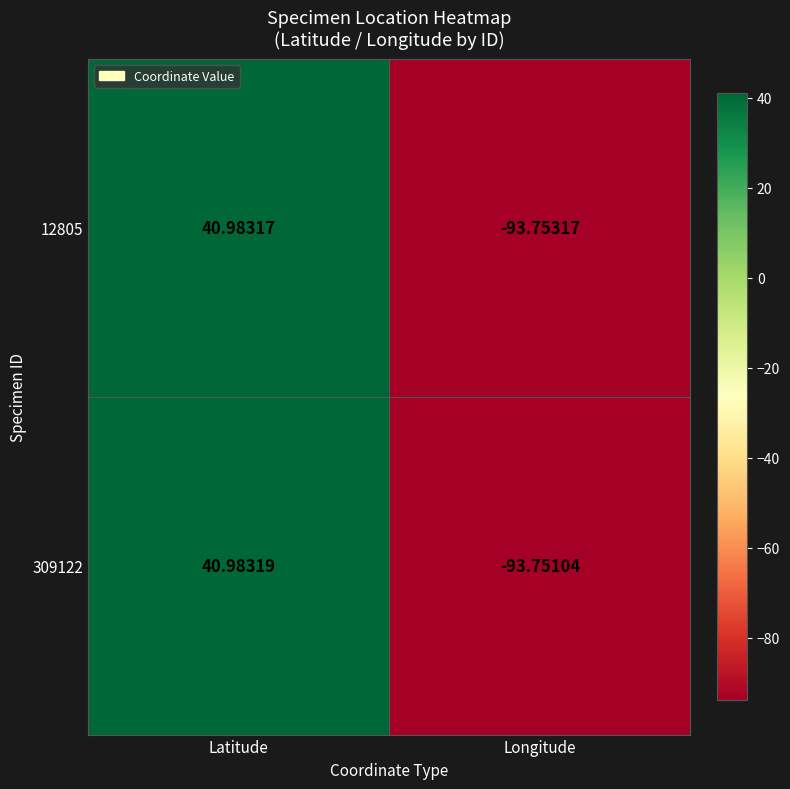

Is the value of 12805 at Longitude greater than the value of 309122 at Latitude?

No